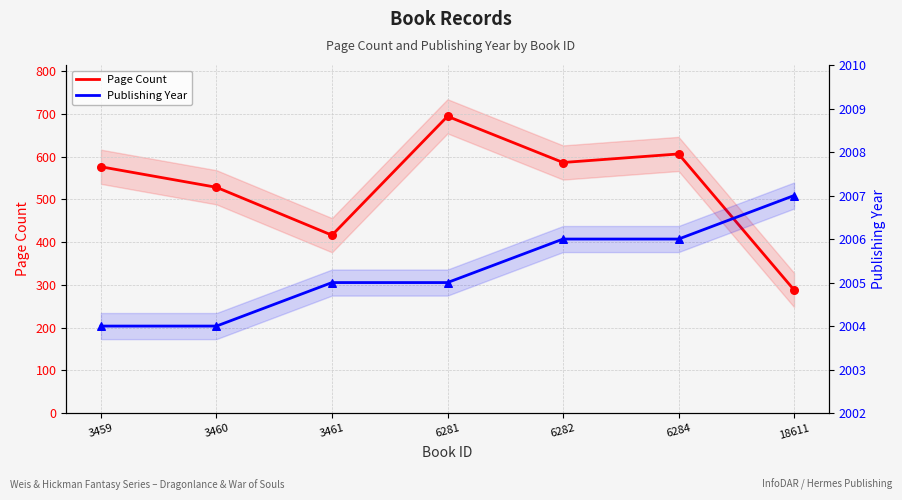

Which series contains the highest Y value?

Publishing Year